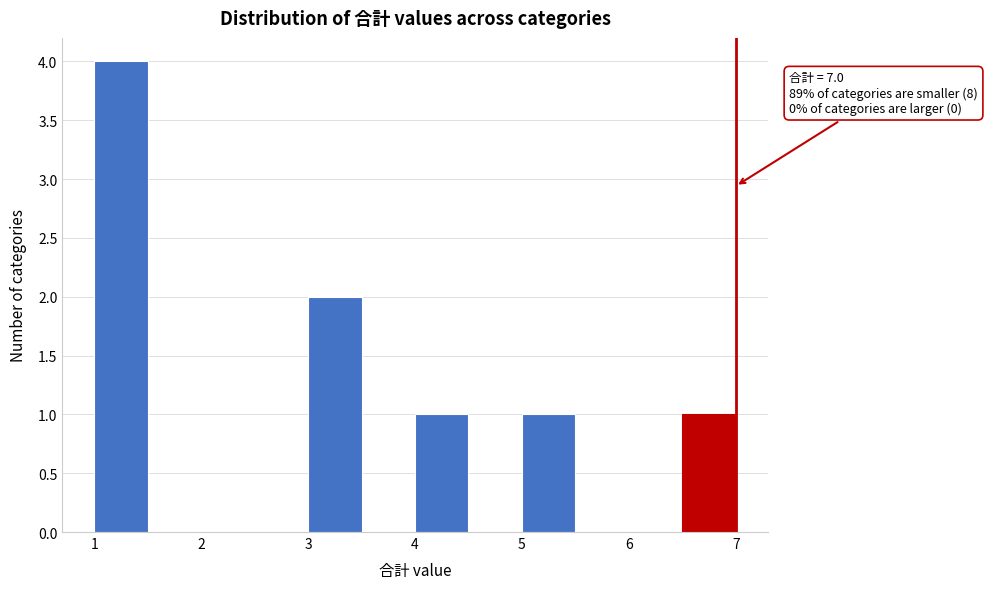

Which range on the x-axis has the tallest bar?

1.0 to 1.5